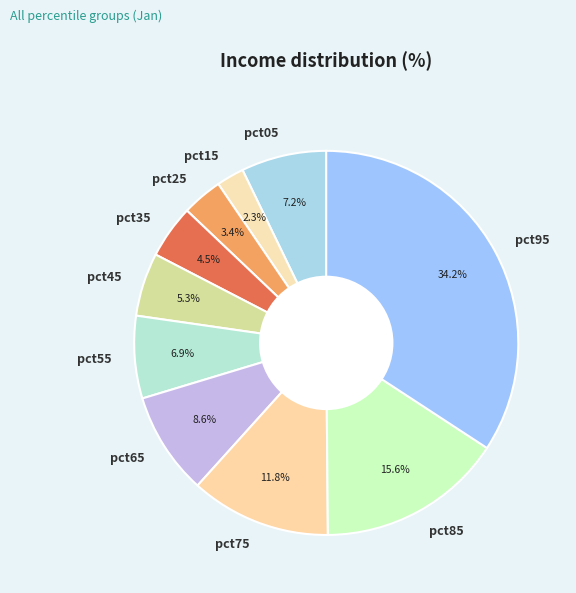

True or false: pct85 accounts for 25% of the total.

False